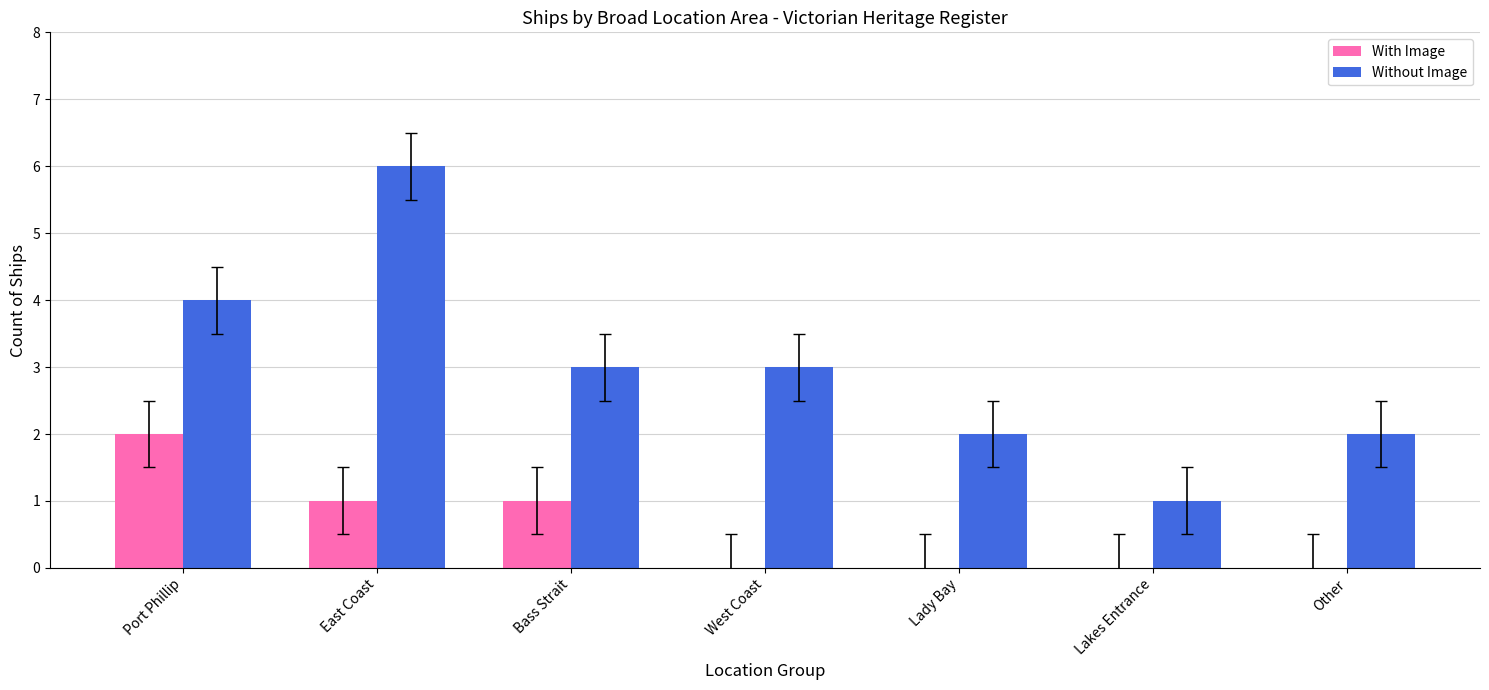

The value of Without Image at Other is 3. True or false?

False